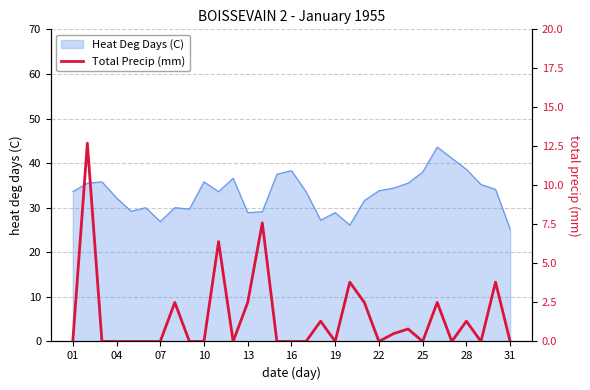

True or false: there are more than 1 points higher than both neighbors.

True